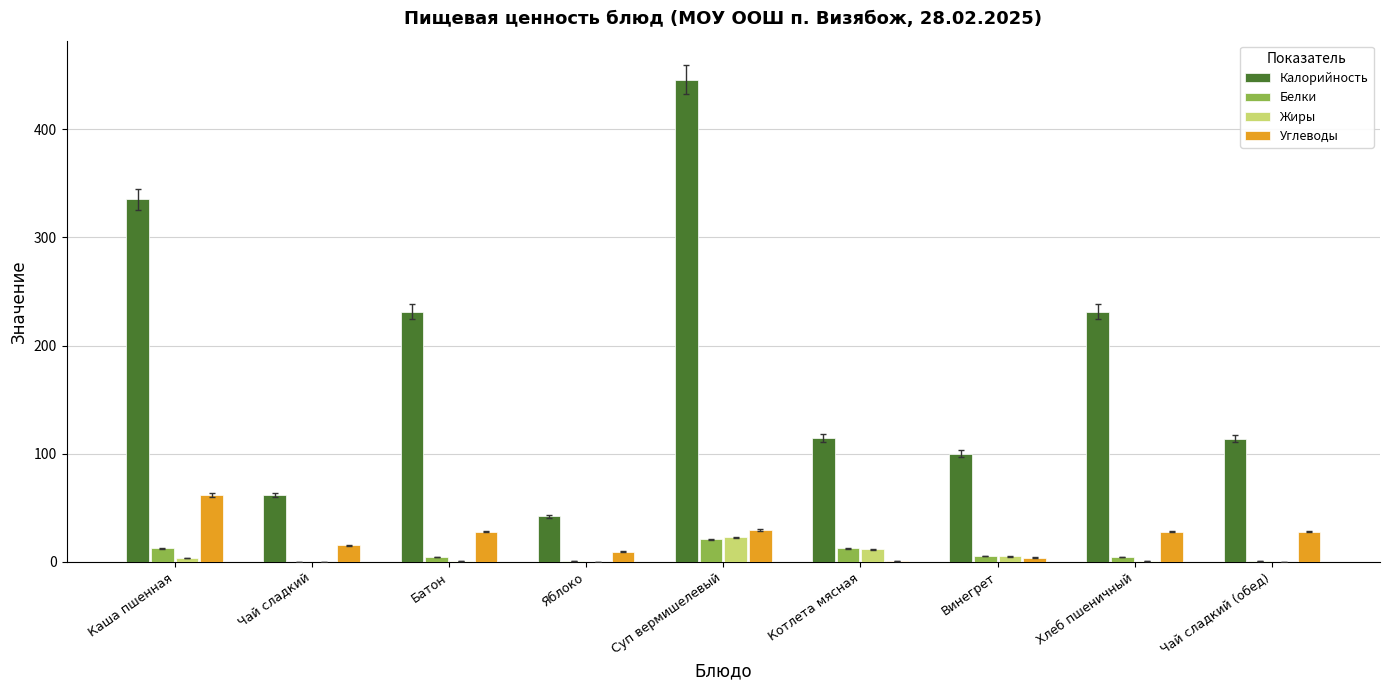

What is the sum of the Белки values at Батон and Винегрет?

9.8